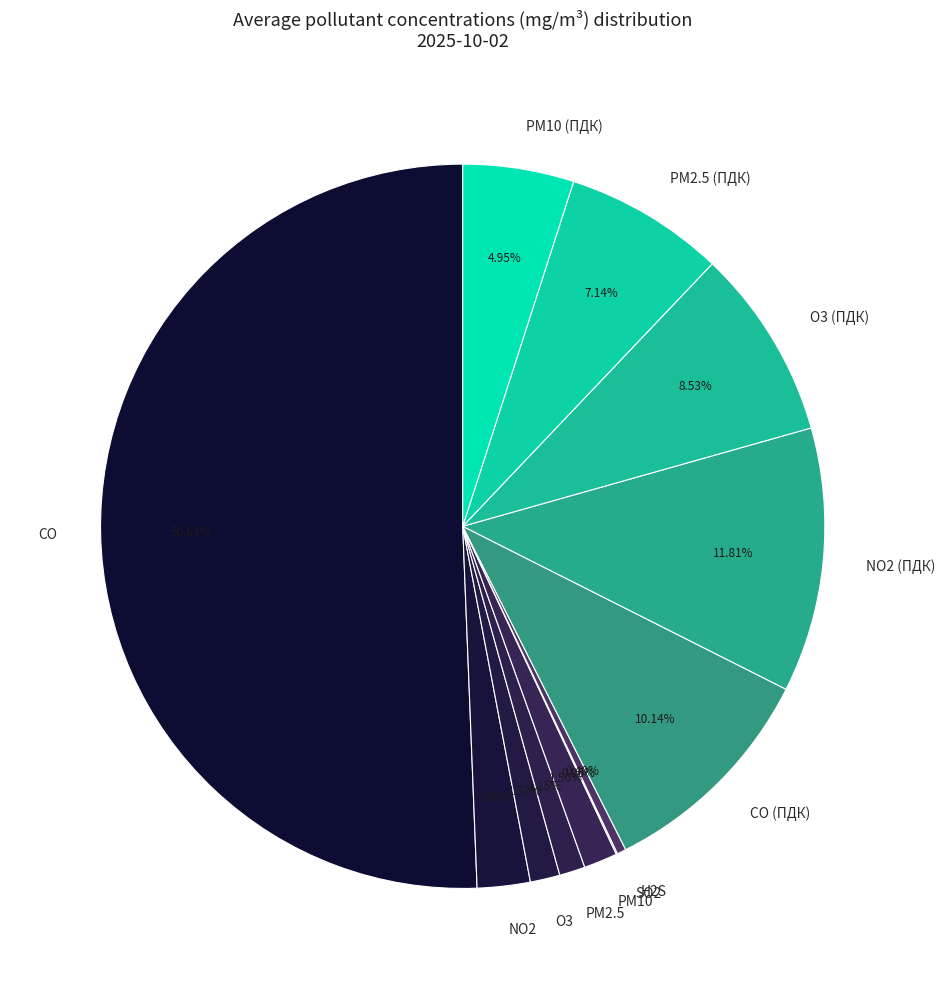

The H2S slice represents 0% of the pie. True or false?

True